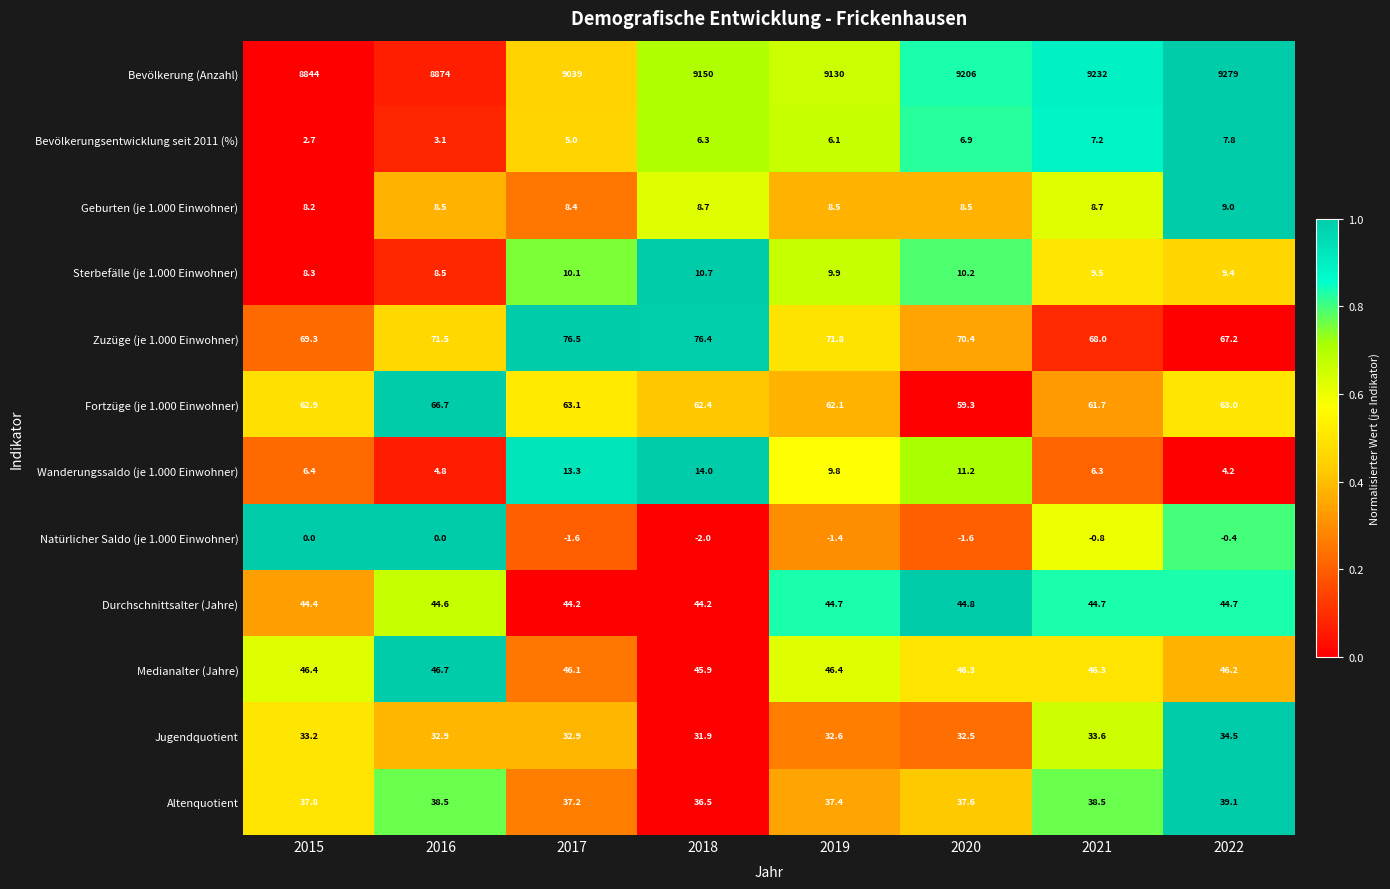

At which label does Bevölkerungsentwicklung seit 2011 (%) reach its peak?

2022